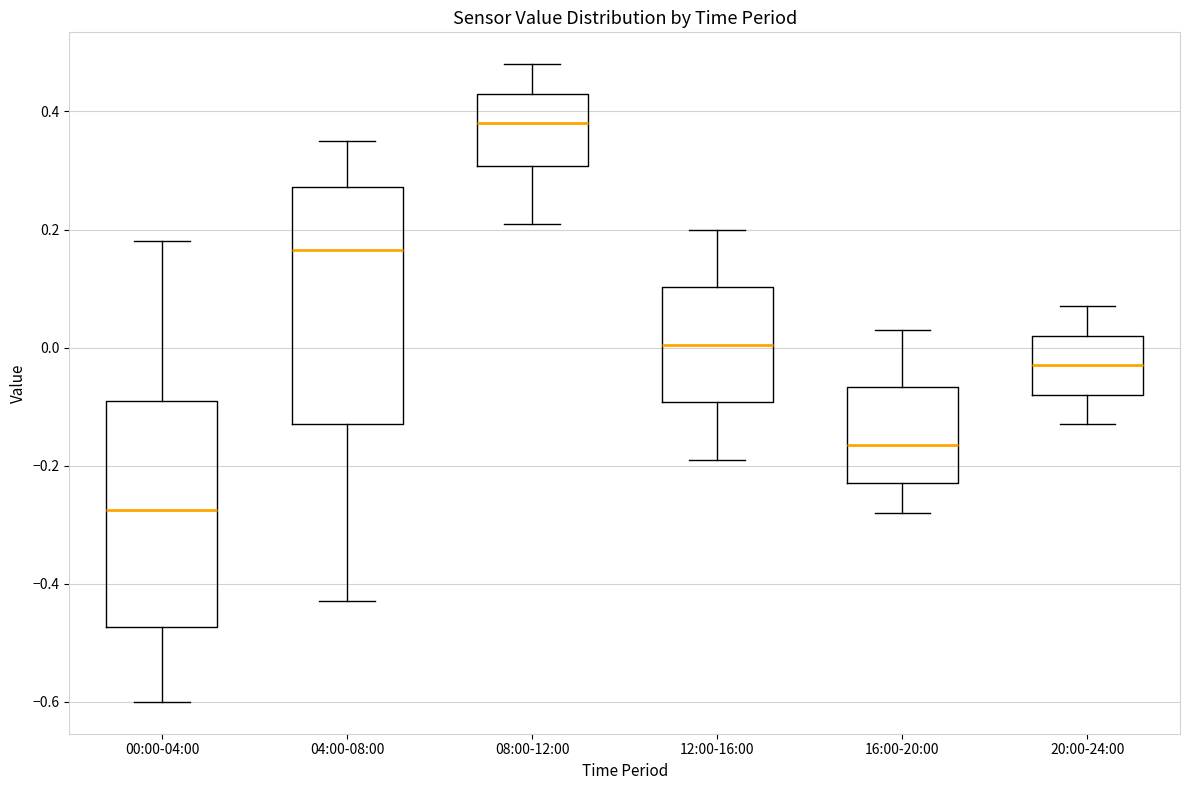

Reading left to right, transcribe this box plot: for each box, give where its median line is, the range the box spans, and where its two whiskers end, as read against the y-axis. The values are not printed on the chart, so give them approximately, as read against the axis.

00:00-04:00: median -0.28, box -0.48 to -0.08, whiskers -0.60 to 0.18
04:00-08:00: median 0.16, box -0.12 to 0.28, whiskers -0.42 to 0.36
08:00-12:00: median 0.38, box 0.30 to 0.44, whiskers 0.22 to 0.48
12:00-16:00: median 0.00, box -0.10 to 0.10, whiskers -0.18 to 0.20
16:00-20:00: median -0.16, box -0.22 to -0.06, whiskers -0.28 to 0.04
20:00-24:00: median -0.02, box -0.08 to 0.02, whiskers -0.12 to 0.08